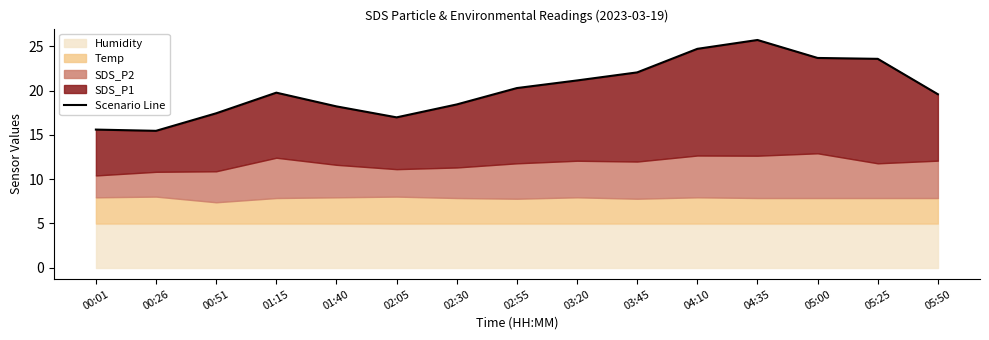

What is the maximum value shown in the chart?

25.7